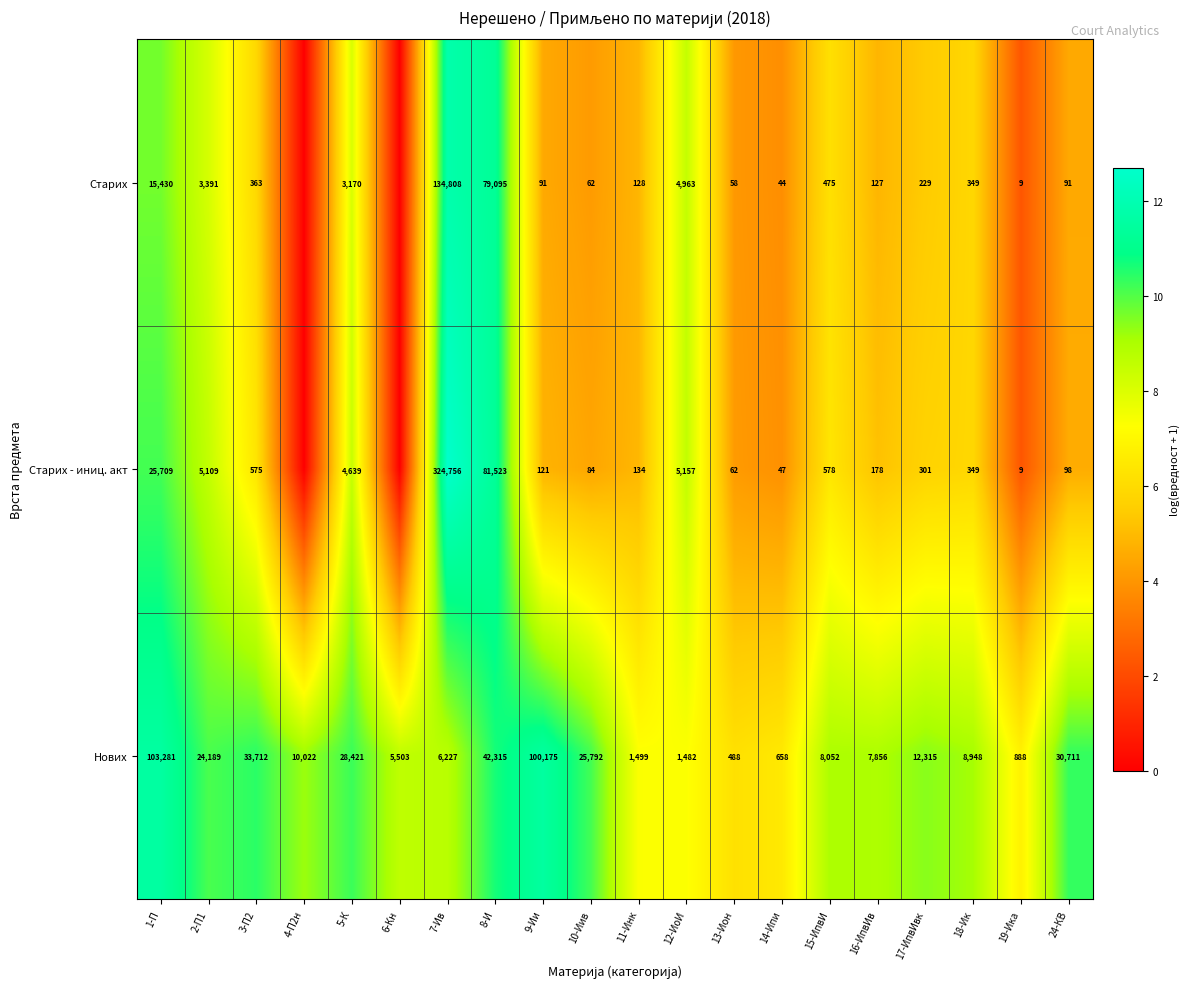

What is the sum of the Нових values at 10-Иив and 17-ИпвИвк?

38107